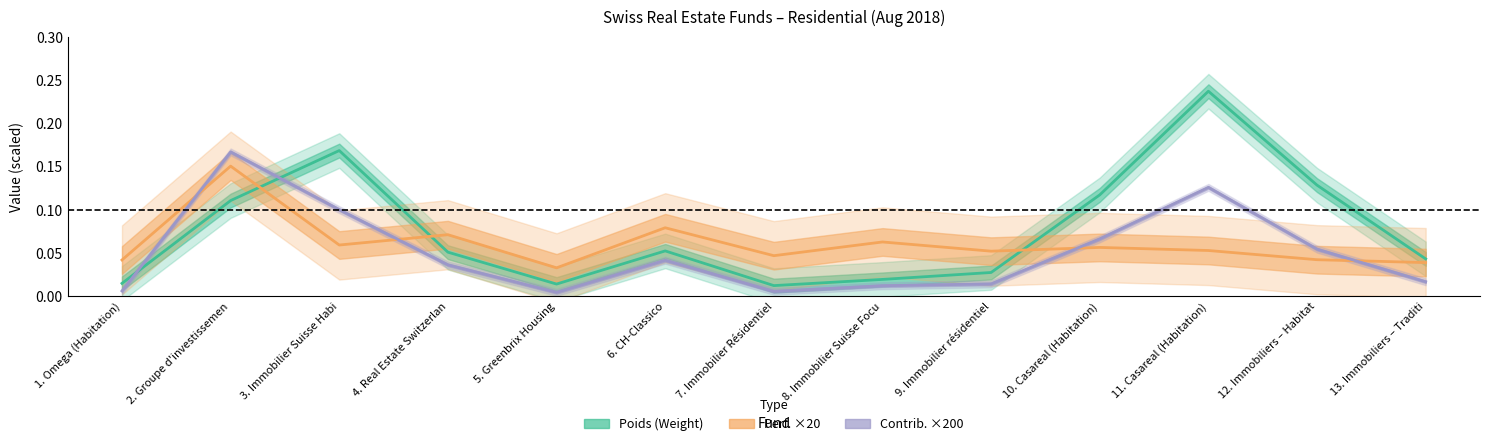

List the labels in order of Poids (Weight) value, smallest first.

7. Immobilier Résidentiel, 5. Greenbrix Housing, 1. Omega (Habitation), 8. Immobilier Suisse Focu, 9. Immobilier résidentiel, 13. Immobiliers – Traditi, 4. Real Estate Switzerlan, 6. CH-Classico, 2. Groupe d'investissemen, 10. Casareal (Habitation), 12. Immobiliers – Habitat, 3. Immobilier Suisse Habi, 11. Casareal (Habitation)